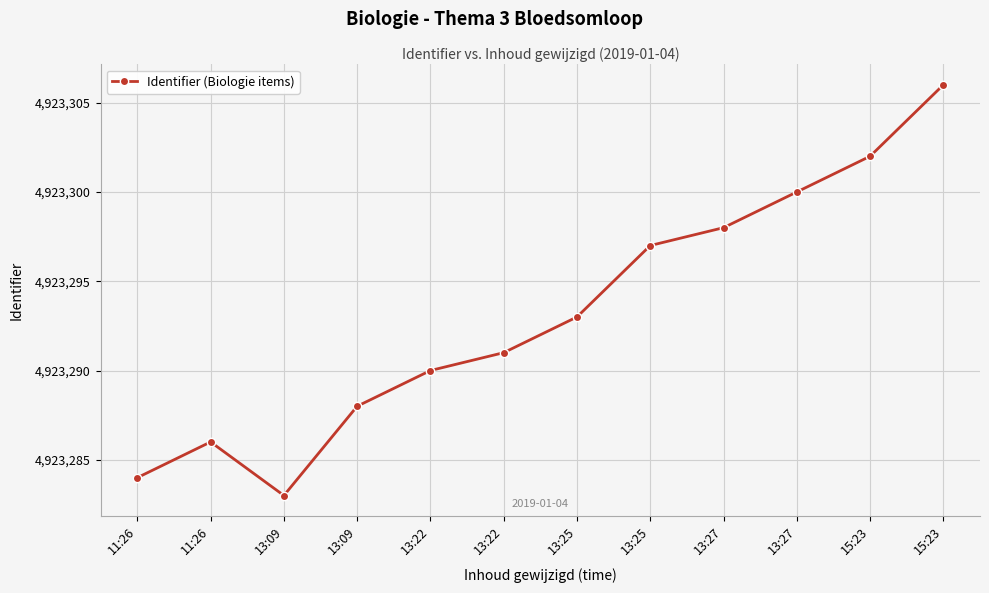

How many data points are less than 4923293?

6